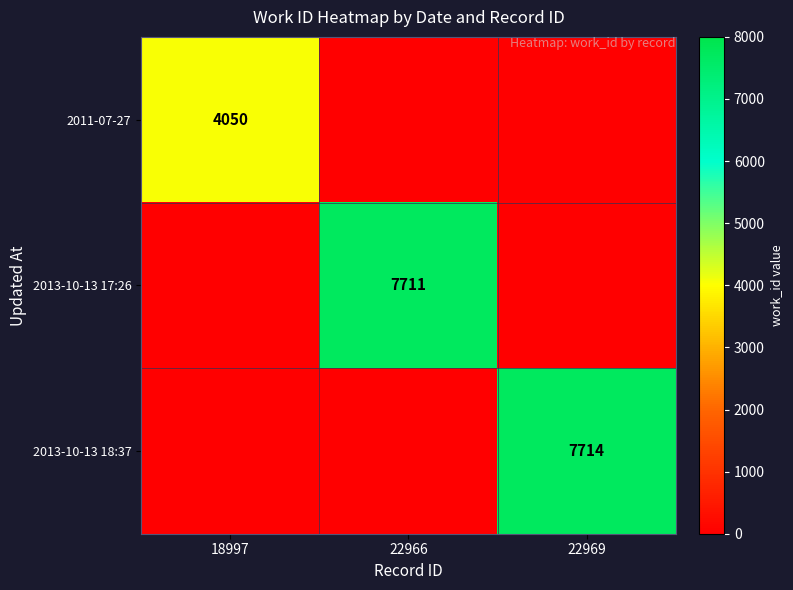

Is it true that 2013-10-13 17:26 equals 7711 at 22966?

True